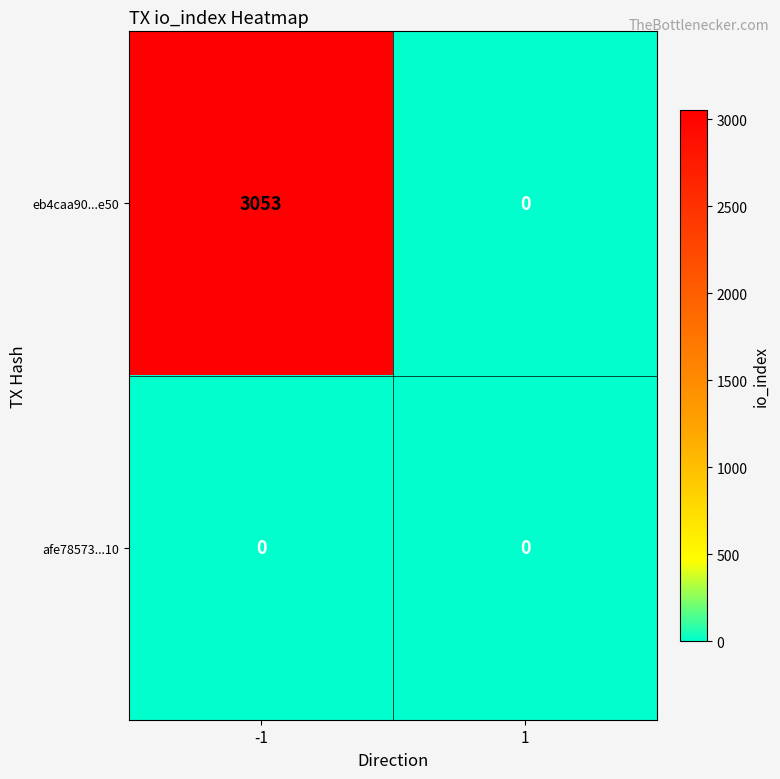

Reading left to right, list all the values displayed in this chart.

eb4caa90...e50: 3053	0
afe78573...10: 0	0